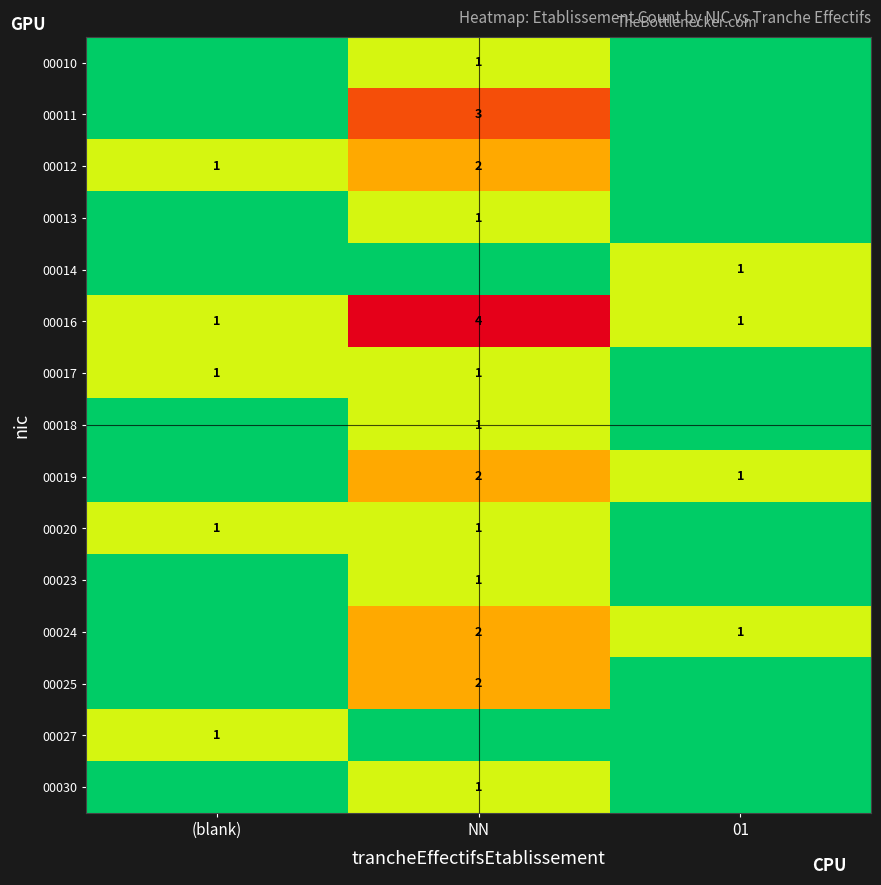

What is the sum of the 00012 values at (blank) and NN?

3